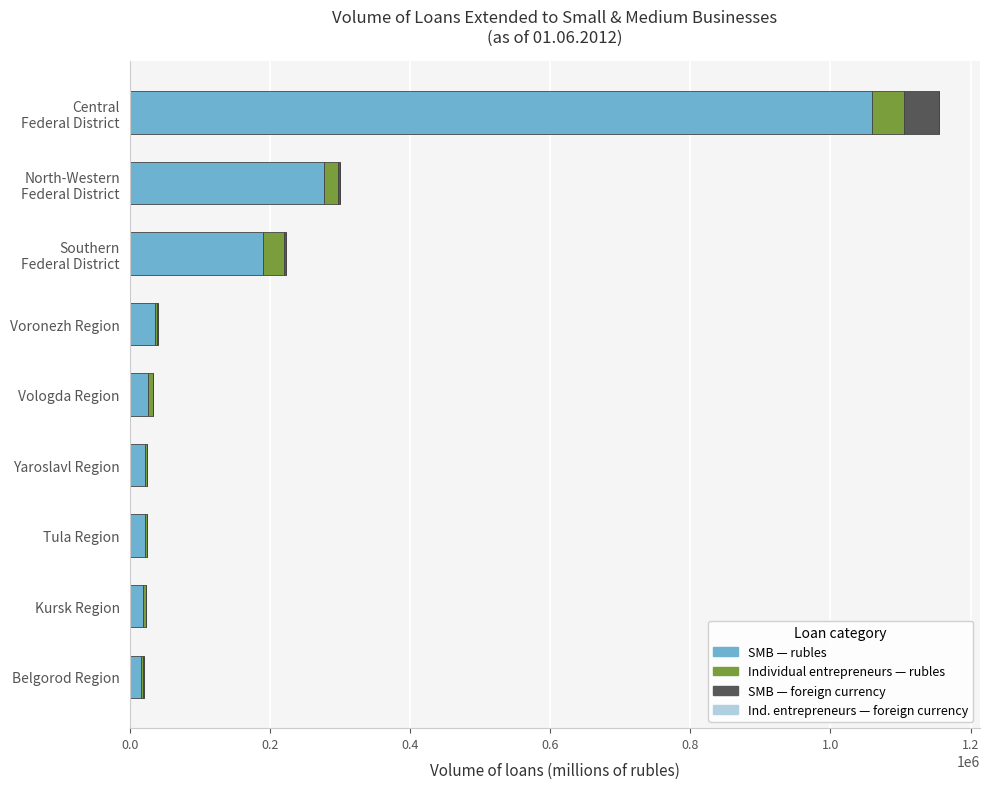

Count the number of categories in the chart.

9